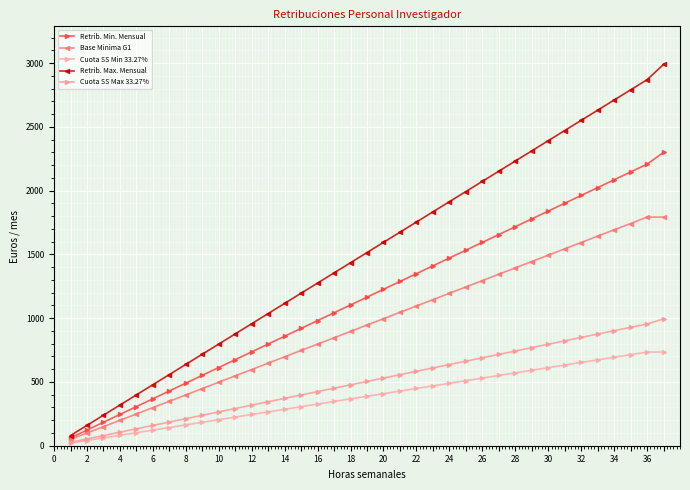

How many lines are shown in the chart?

5